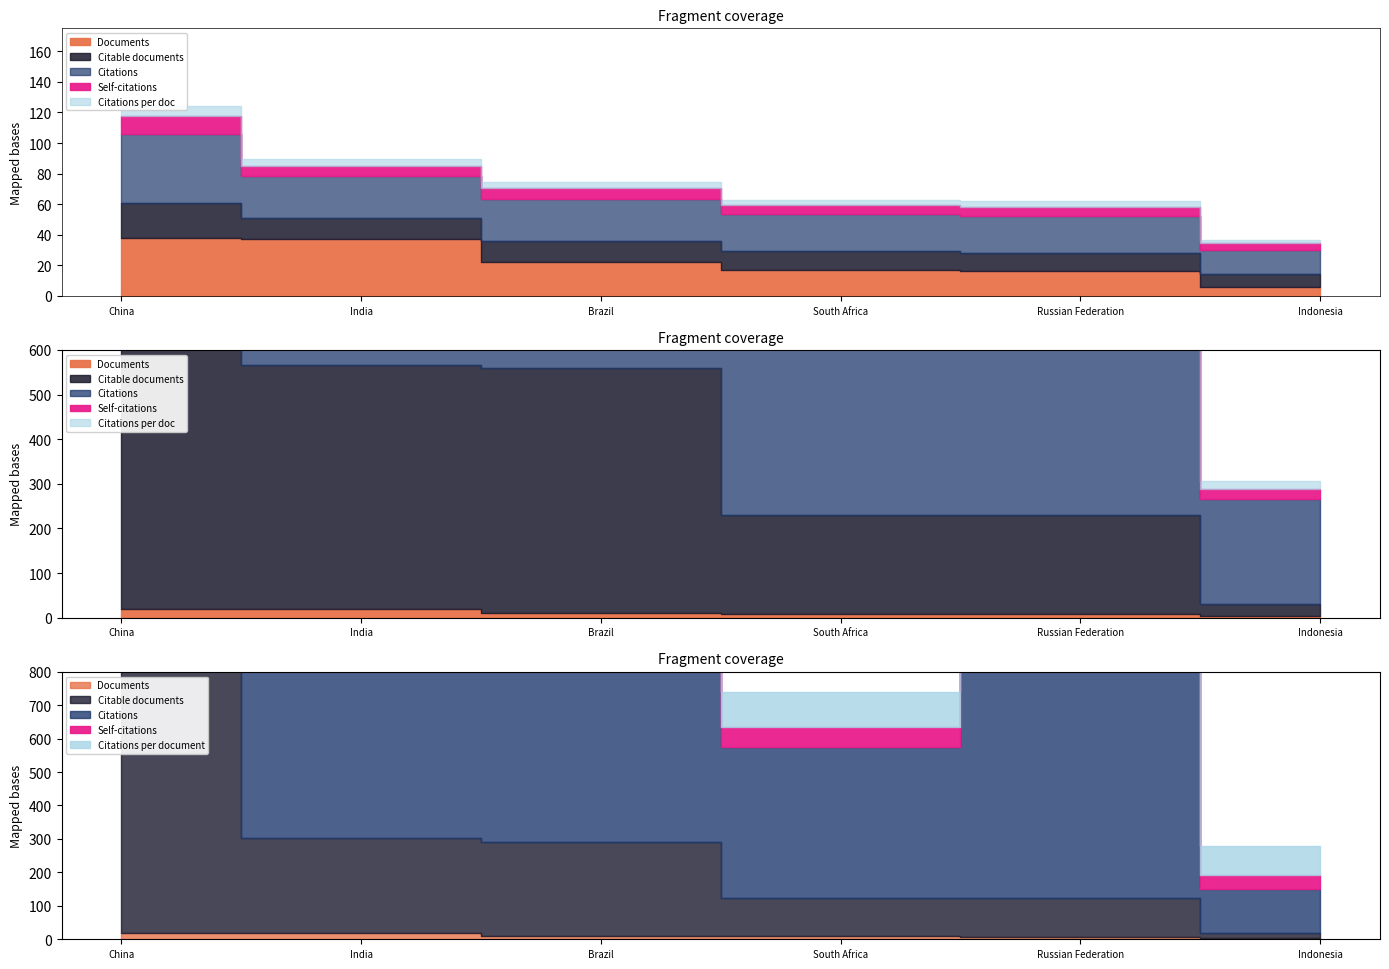

What is the average value of the Self-citations series?

747.3